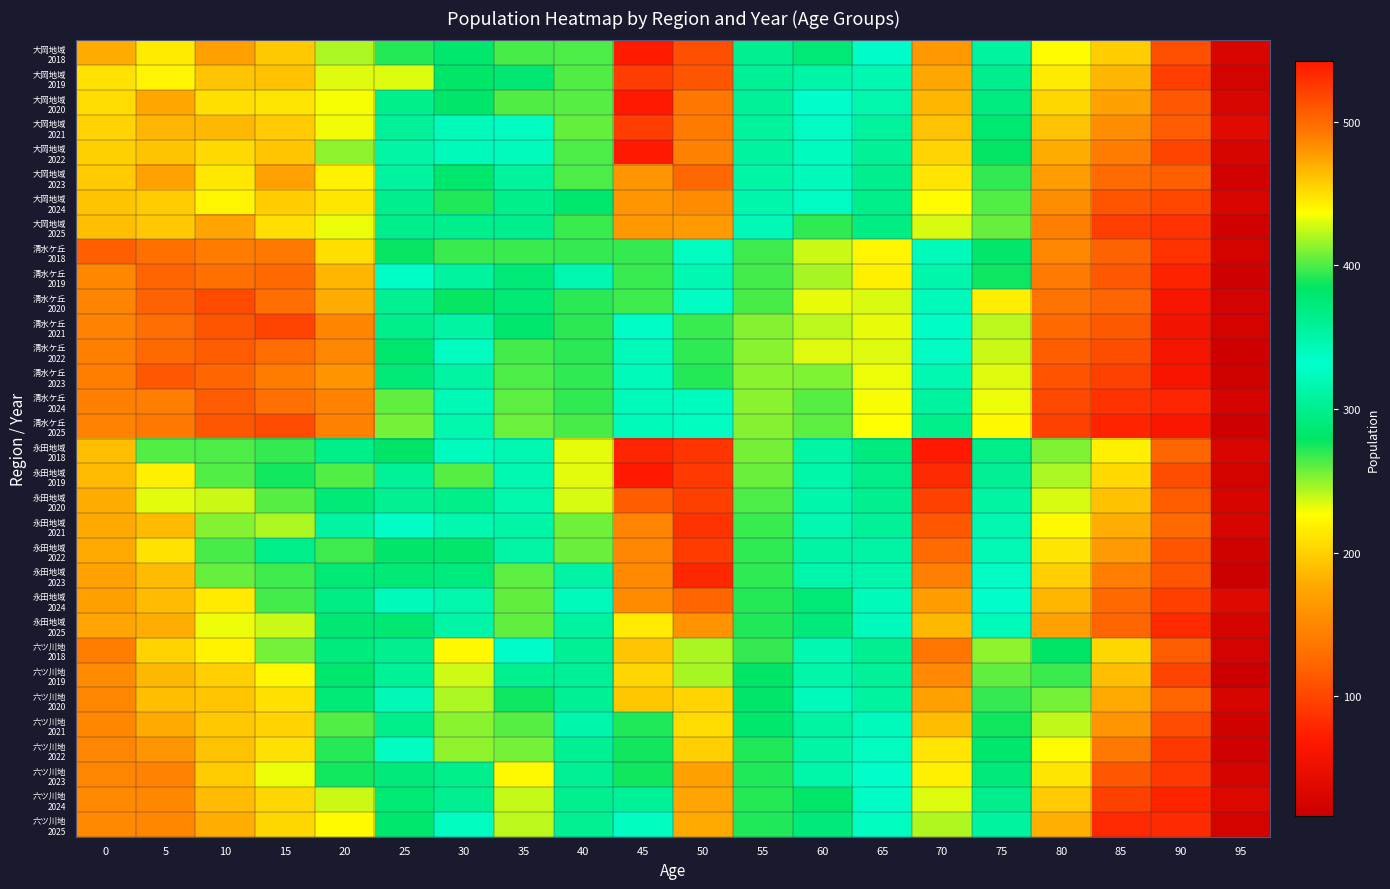

List the series in order of their peak value, lowest first.

清水ケ丘 2025, 清水ケ丘 2024, 清水ケ丘 2023, 清水ケ丘 2022, 清水ケ丘 2018, 清水ケ丘 2019, 清水ケ丘 2021, 清水ケ丘 2020, 六ツ川地 2022, 六ツ川地 2021, 六ツ川地 2025, 六ツ川地 2024, 六ツ川地 2020, 六ツ川地 2023, 大岡地域 2025, 永田地域 2025, 大岡地域 2024, 六ツ川地 2019, 六ツ川地 2018, 大岡地域 2023, 永田地域 2024, 永田地域 2020, 大岡地域 2019, 大岡地域 2021, 永田地域 2022, 永田地域 2021, 永田地域 2023, 大岡地域 2018, 大岡地域 2020, 永田地域 2018, 大岡地域 2022, 永田地域 2019